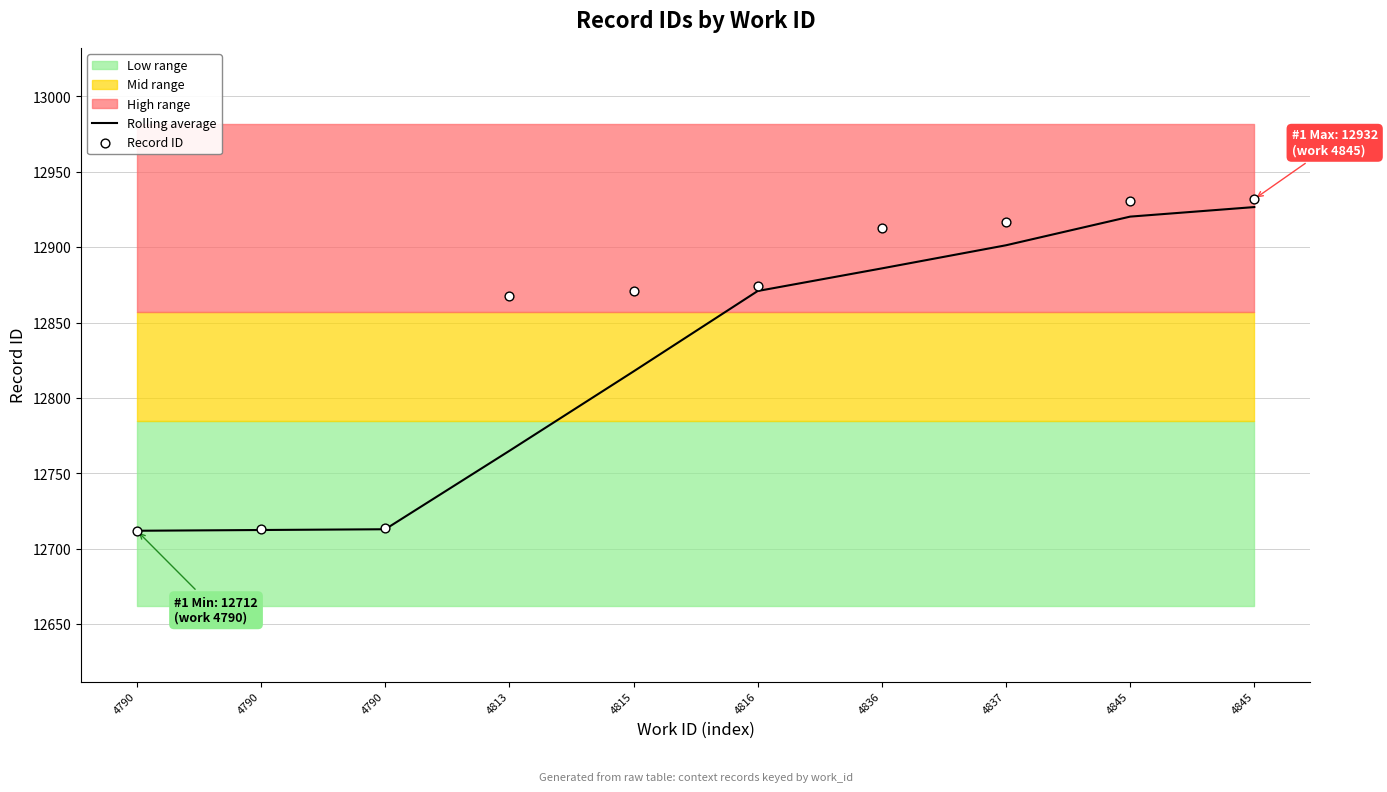

Which series has the largest total across all categories?

Record ID